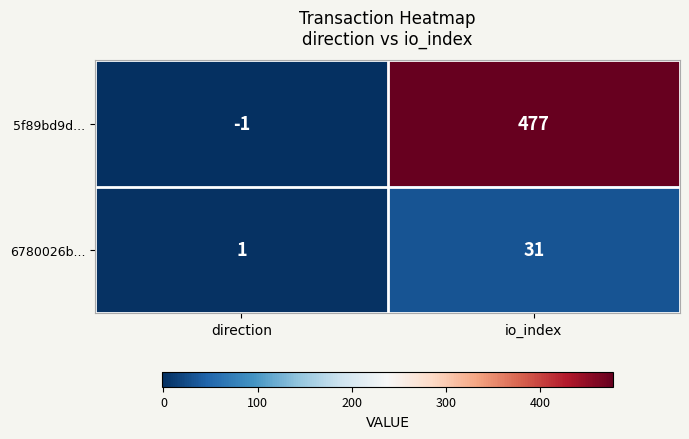

Which series has the widest spread of values?

5f89bd9d...